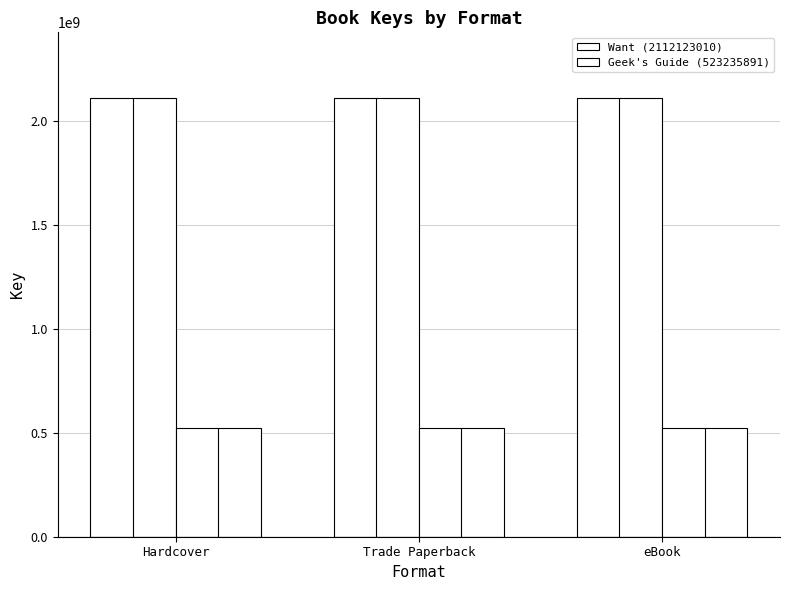

At which label is Geek's Guide (523235891) closest to 523235891?

Hardcover